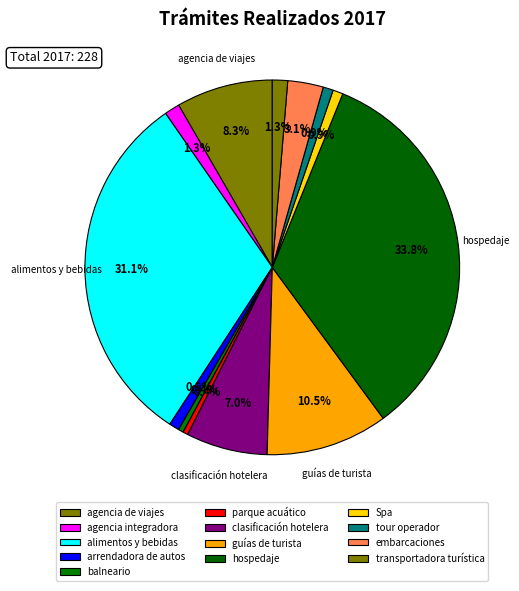

To the nearest percent, what percentage of the pie is hospedaje?

34%